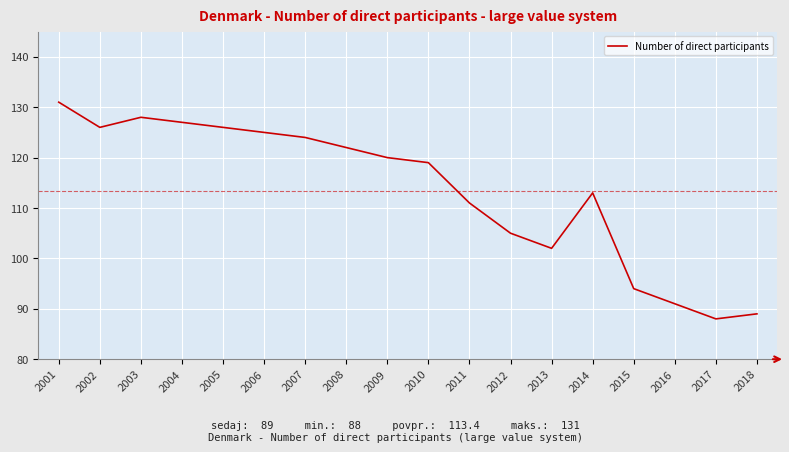

The value at 2015 is 94. True or false?

True